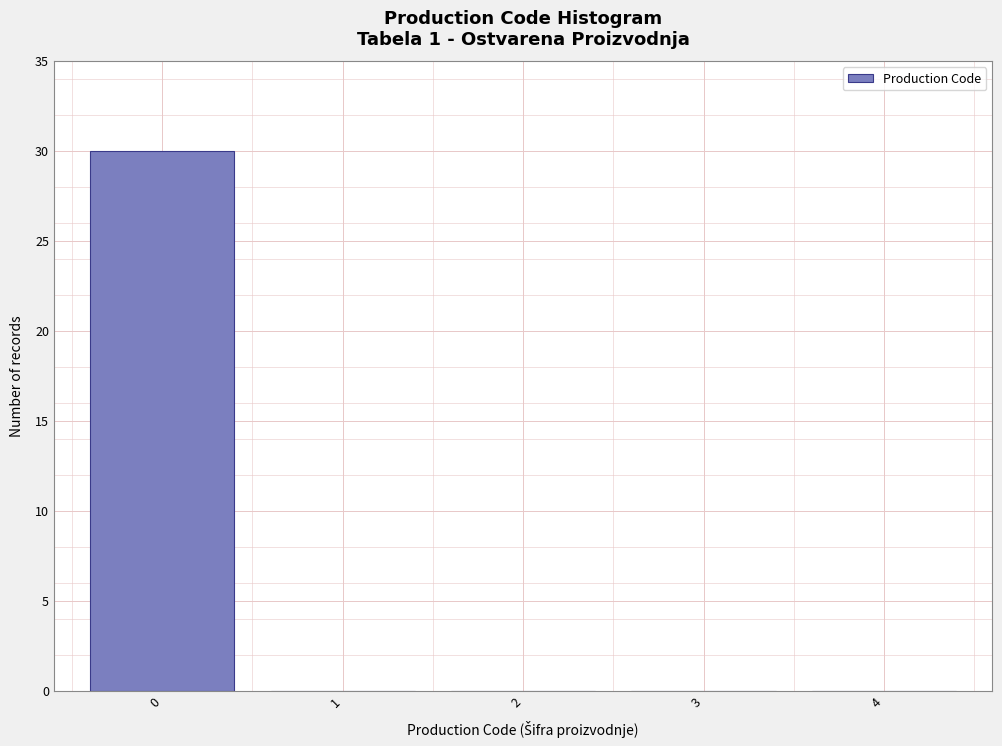

Reading left to right, transcribe all the data shown in this chart.

0=30	1=0	2=0	3=0	4=0